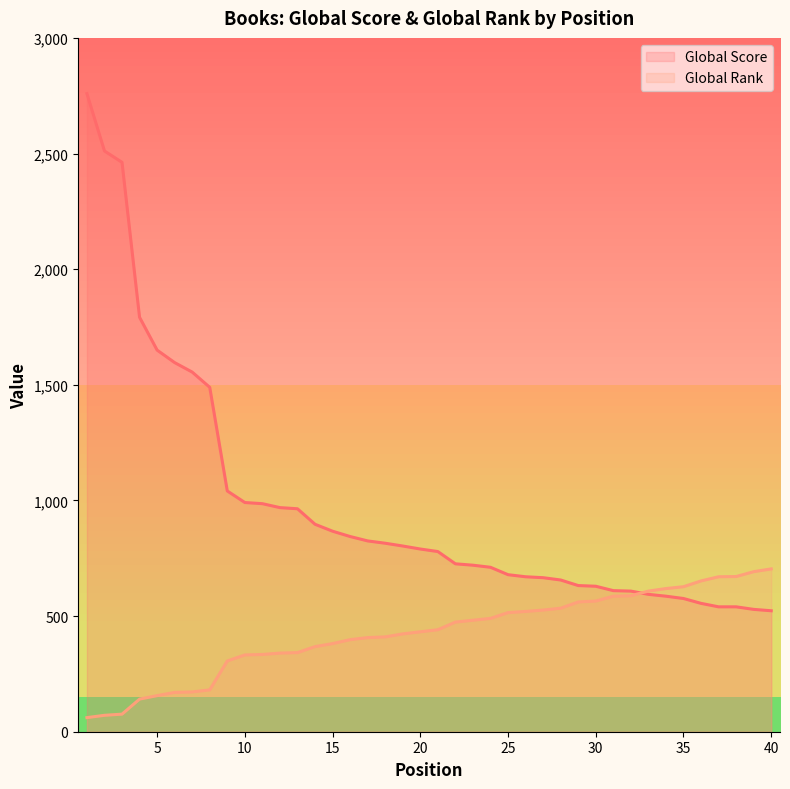

True or false: Global Score and Global Rank intersect in this chart.

True